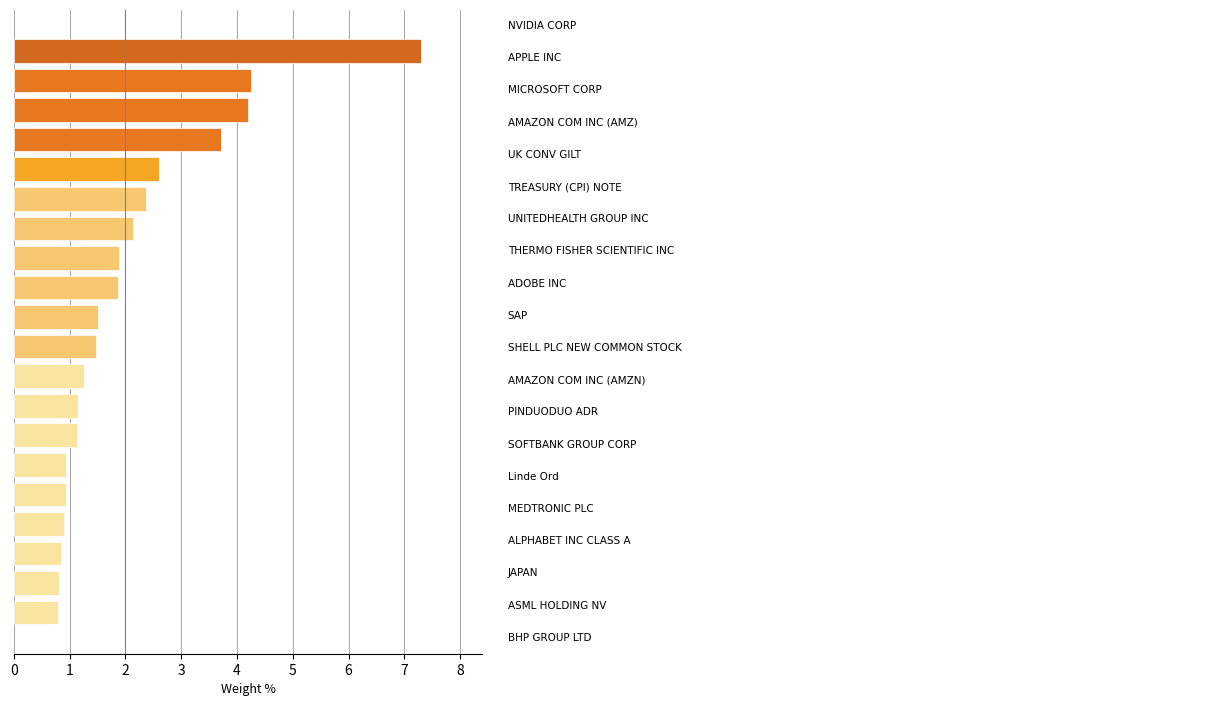

What is the difference between the maximum and second lowest values?

6.5